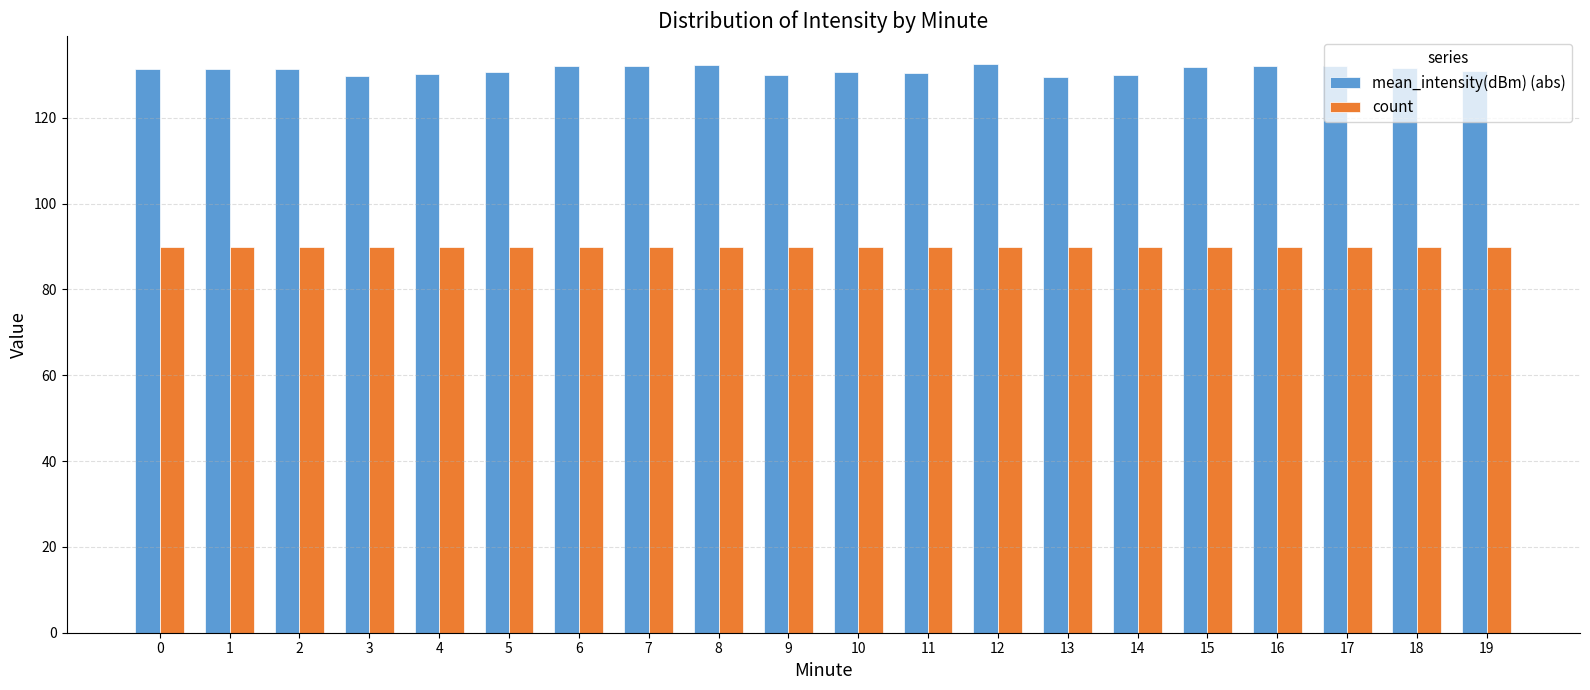

The value of count at 8 is 90.0. True or false?

True